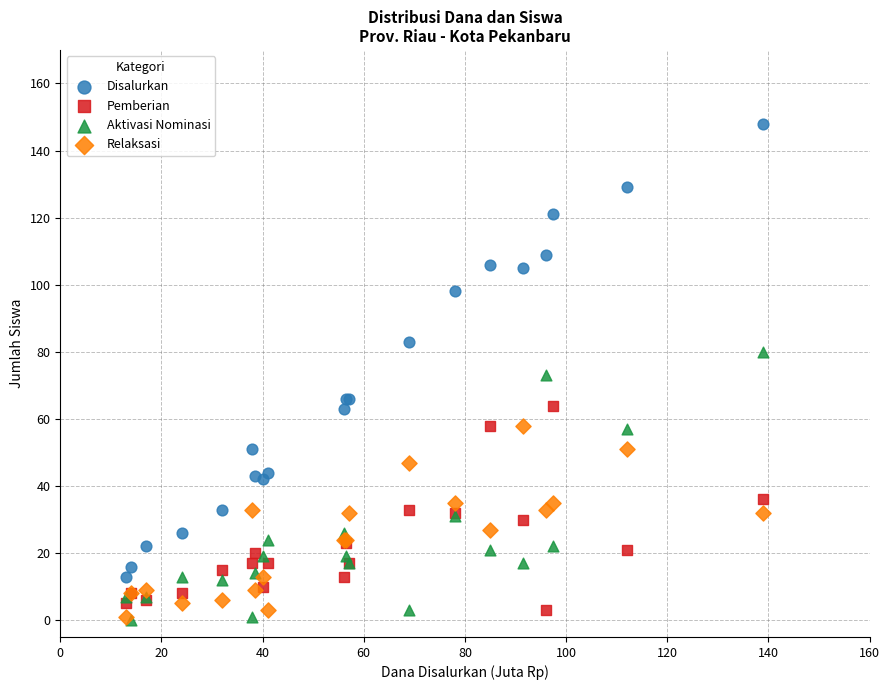

Which series reaches the maximum Y coordinate?

Disalurkan